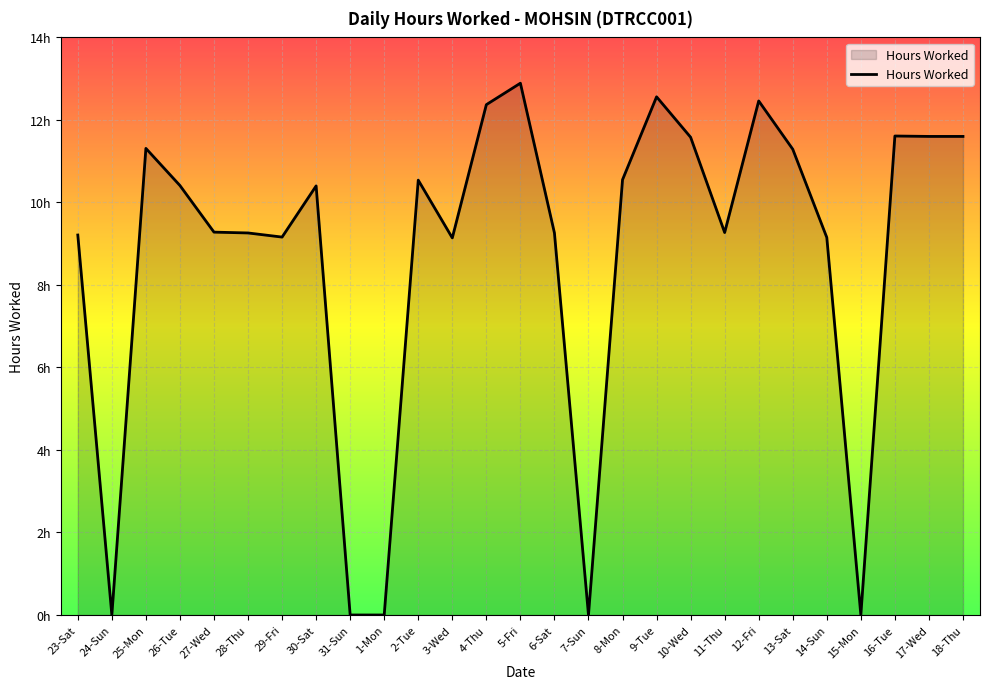

What is the sum of the values at 4-Thu and 18-Thu?

24.0